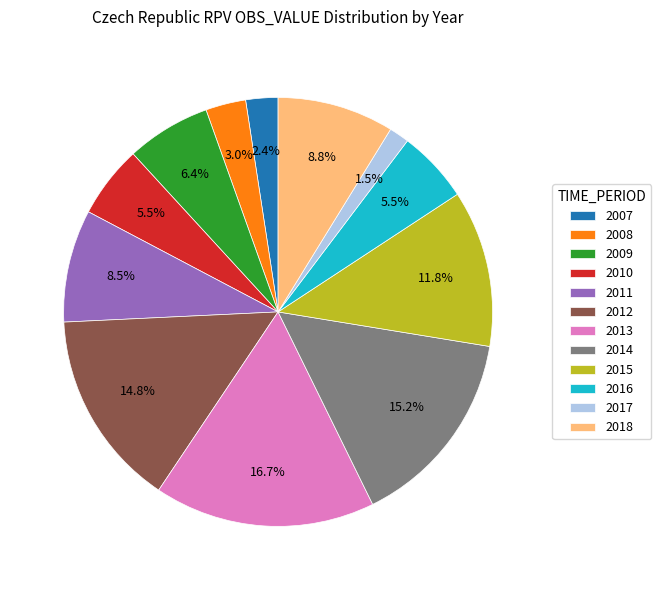

What percentage is the 2015 slice, to the nearest percent?

12%